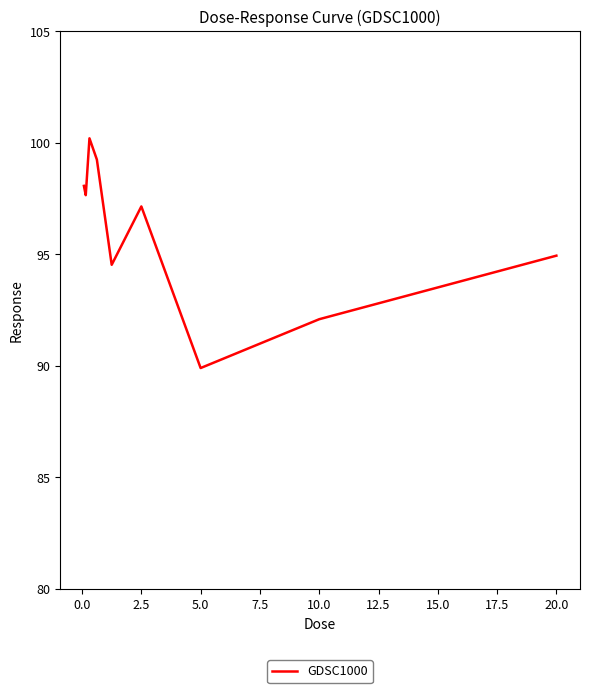

What is the greatest value displayed?

100.2